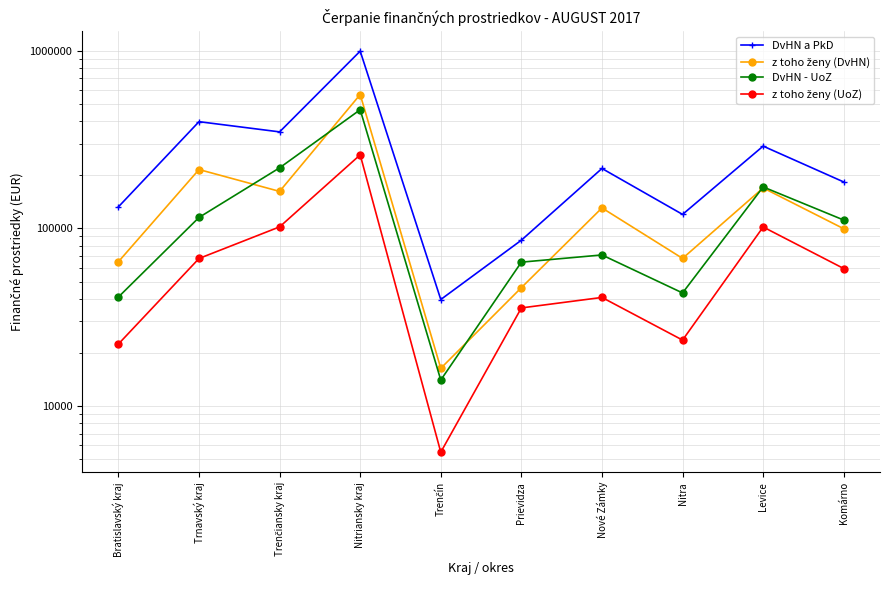

How many lines are shown in the chart?

4